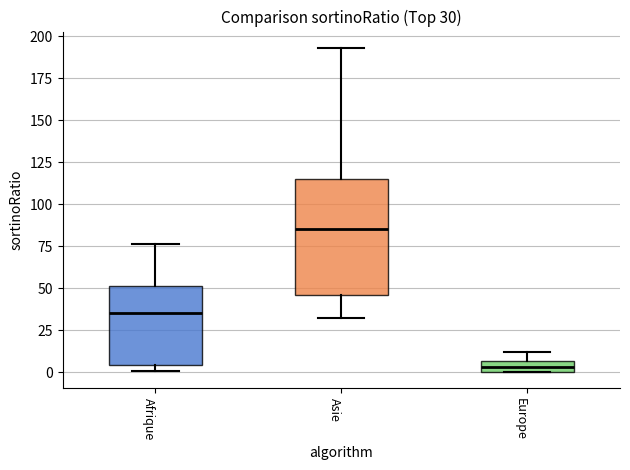

Comparing the boxes themselves (not the whiskers), which one is the tallest?

Asie